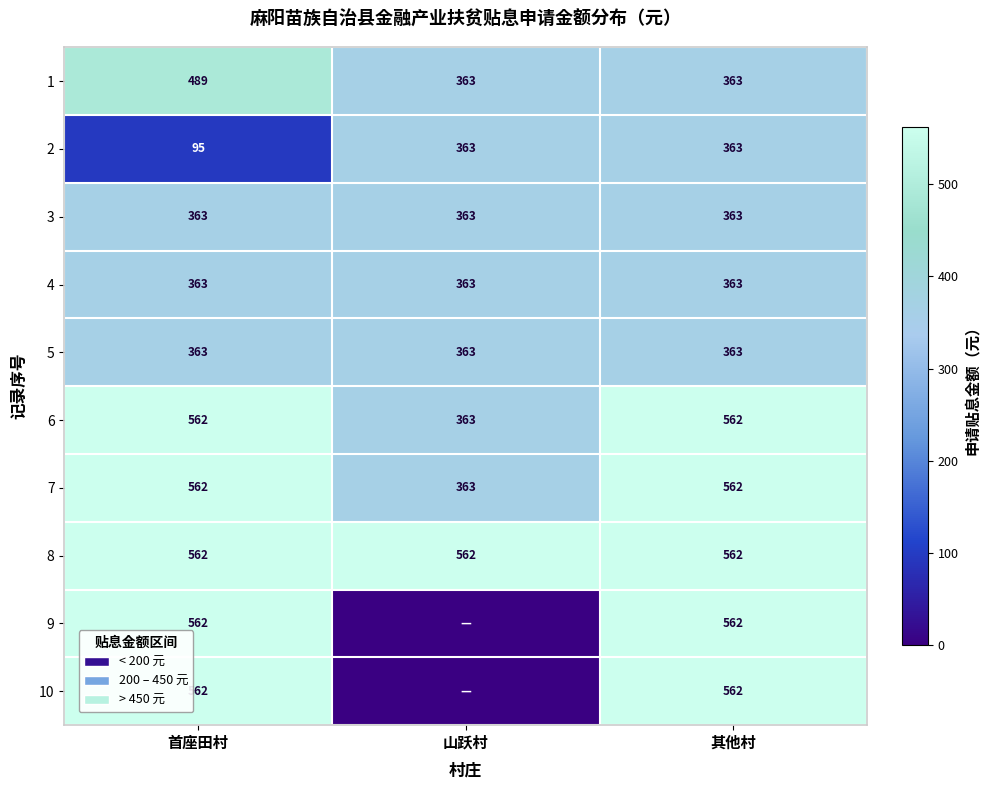

Between 首座田村 and 山跃村, which is larger?

首座田村